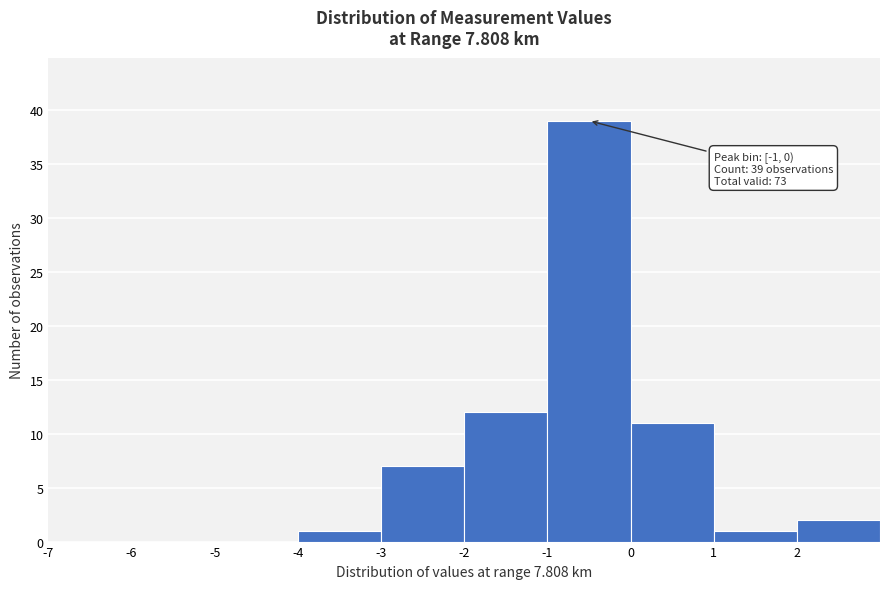

Which range on the x-axis has the tallest bar?

-1 to 0